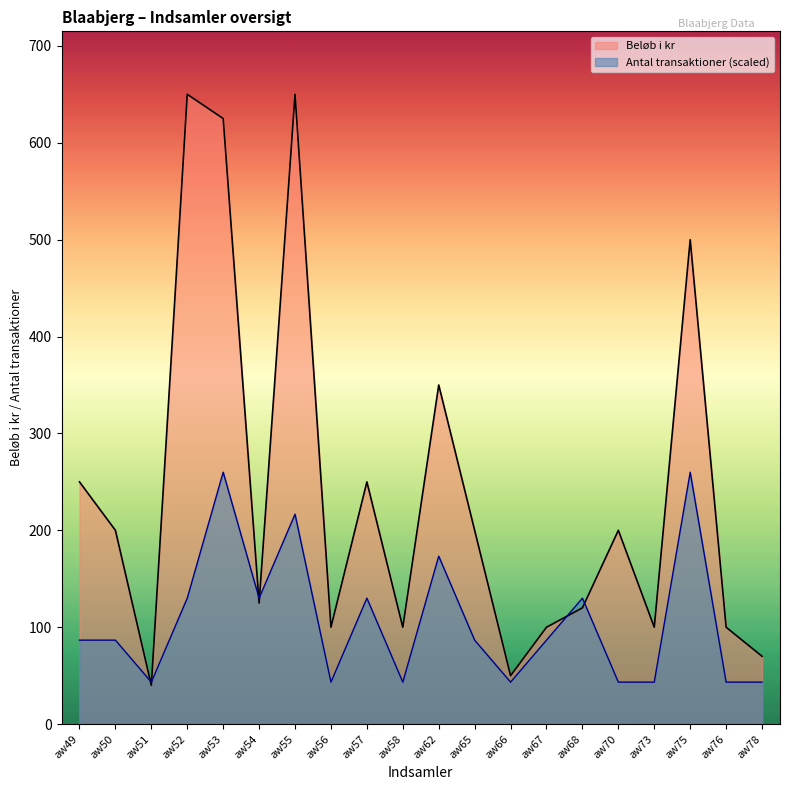

Where is Antal transaktioner nearest to the value 151?

aw52